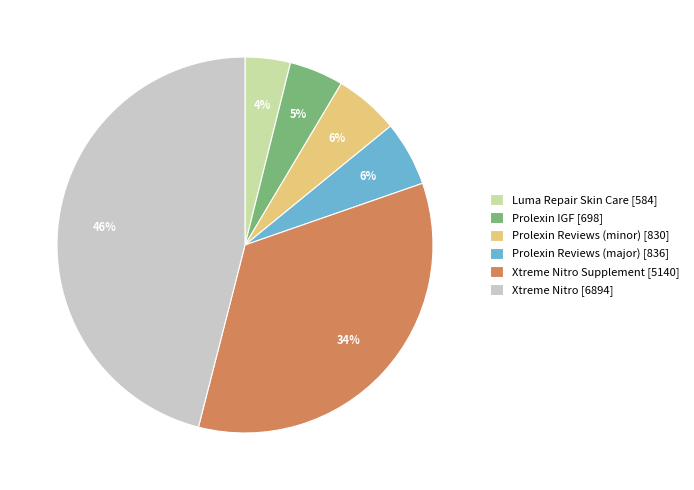

How many slices are in this pie chart?

6